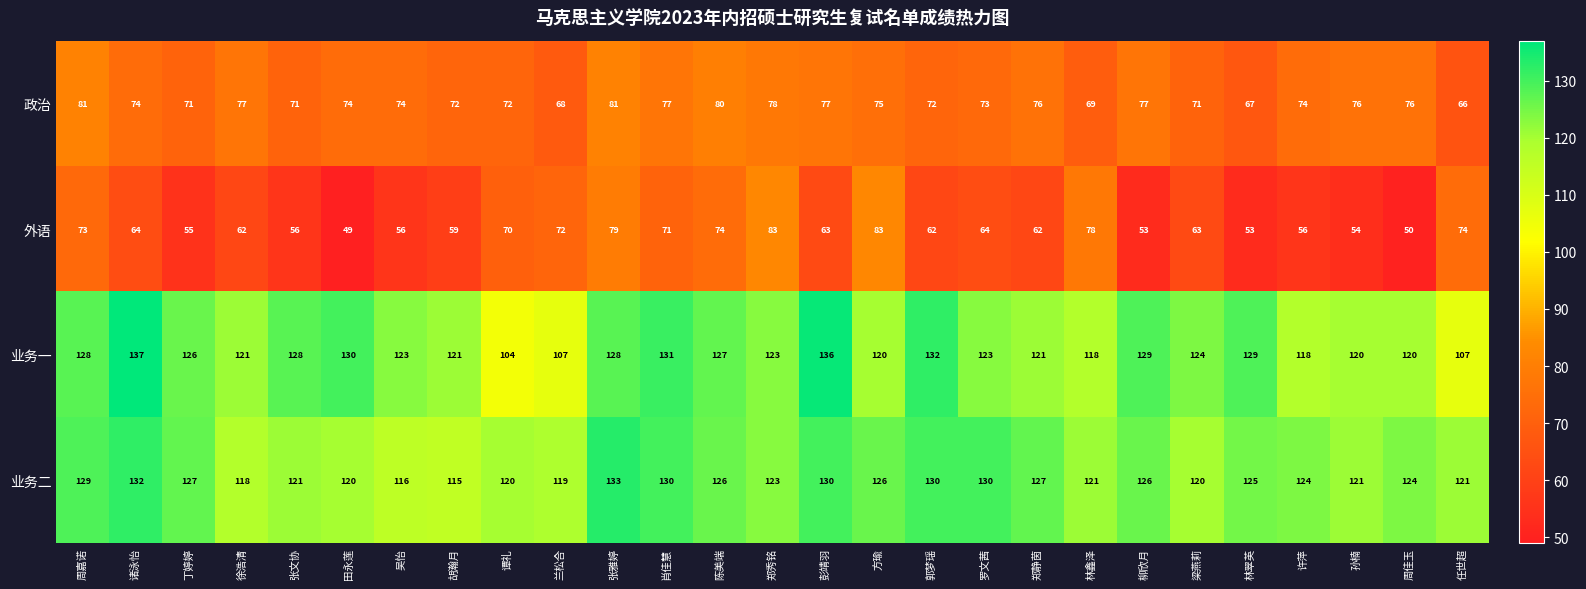

List the series in order of their peak value, lowest first.

政治, 外语, 业务二, 业务一